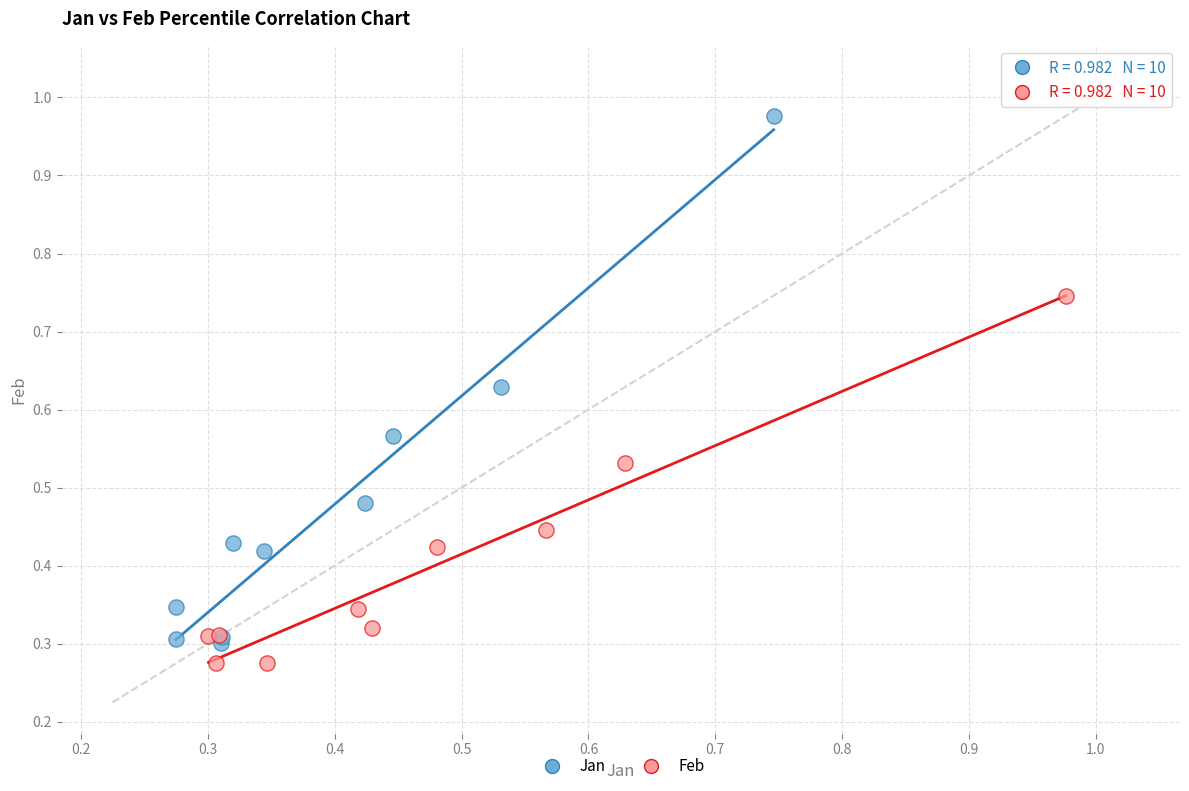

Which series has the widest spread of Y values?

Jan